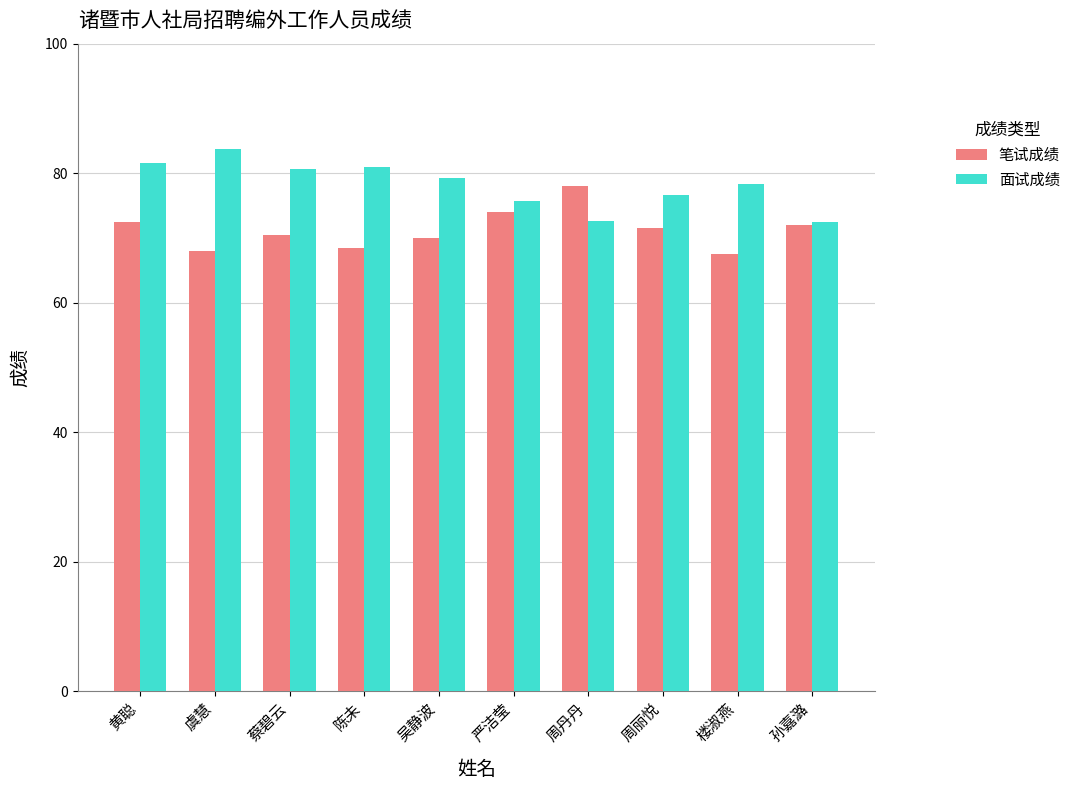

What is the label of the 4th bar from the right?

周丹丹